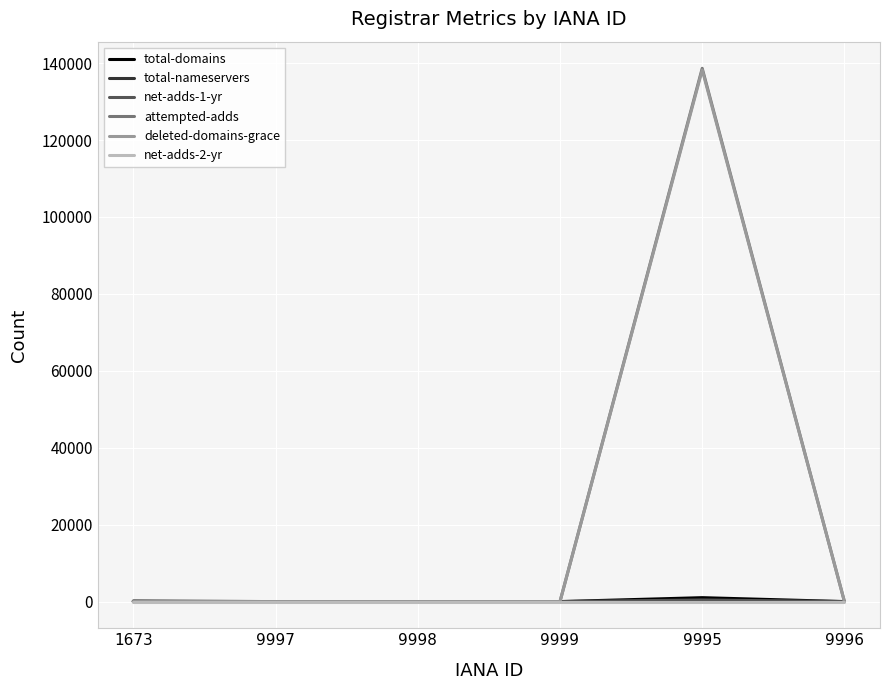

Is it true that net-adds-2-yr equals 0 at 9999?

True